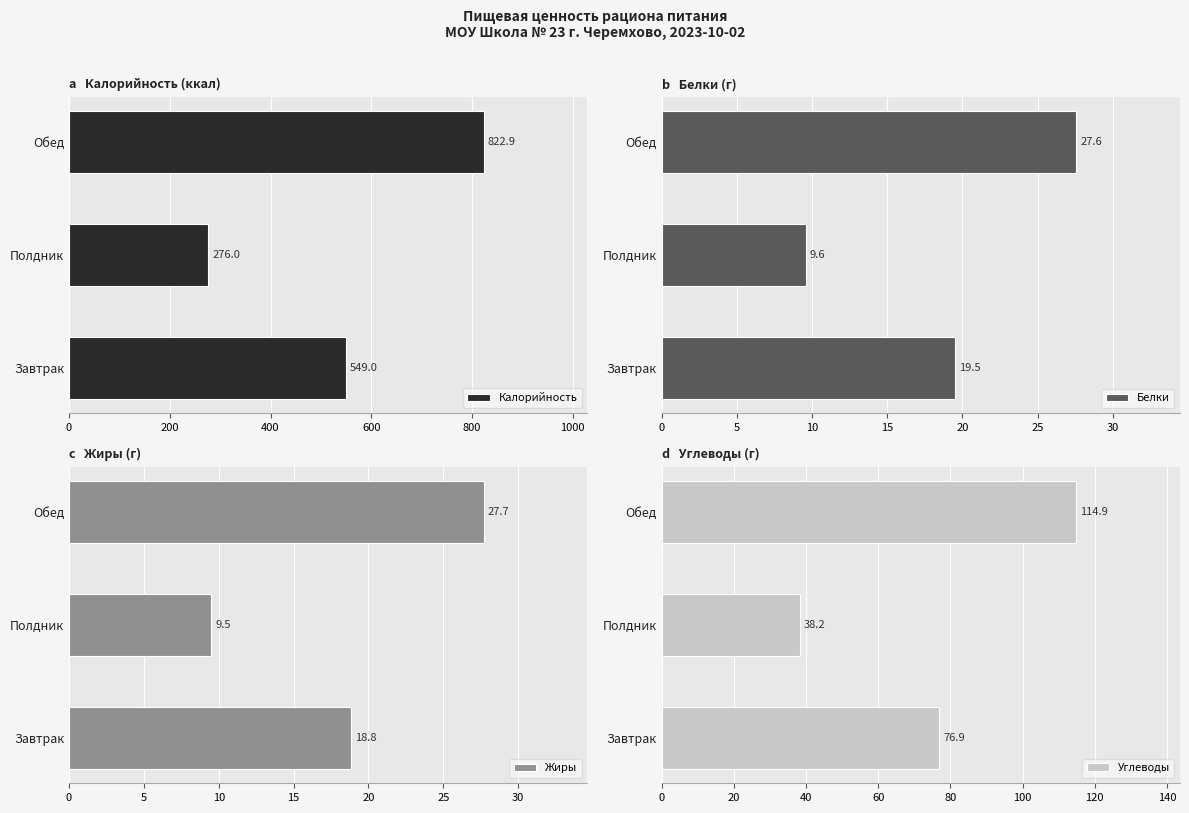

Reading right to left, transcribe all the data shown in this chart.

Калорийность: 822.9	276.0	549.0
Белки: 27.6	9.6	19.5
Жиры: 27.7	9.5	18.8
Углеводы: 114.9	38.2	76.9